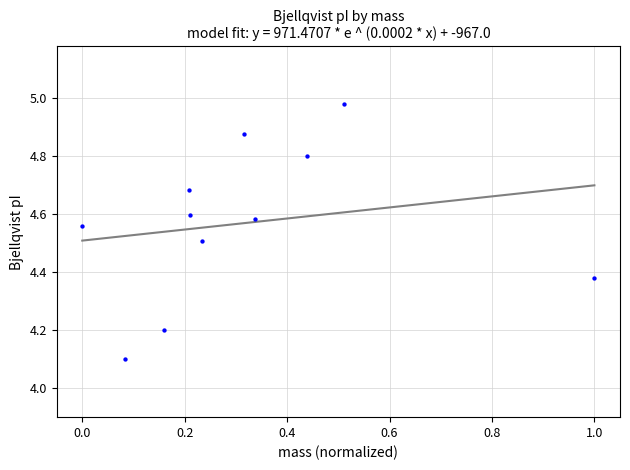

What is the range of Y values (max minus min)?

0.9